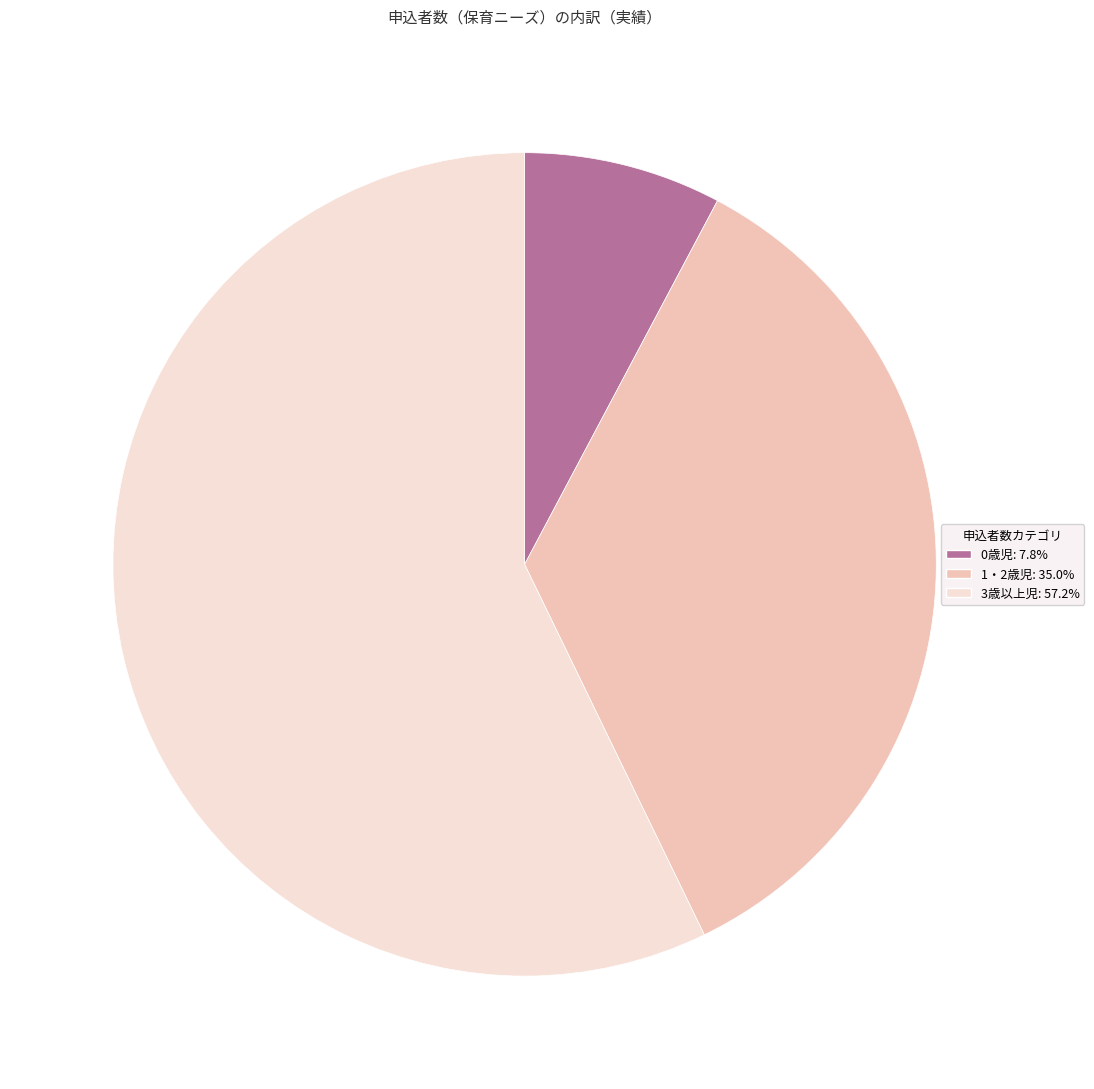

Between 1・2歳児 and 3歳以上児, which is larger?

3歳以上児